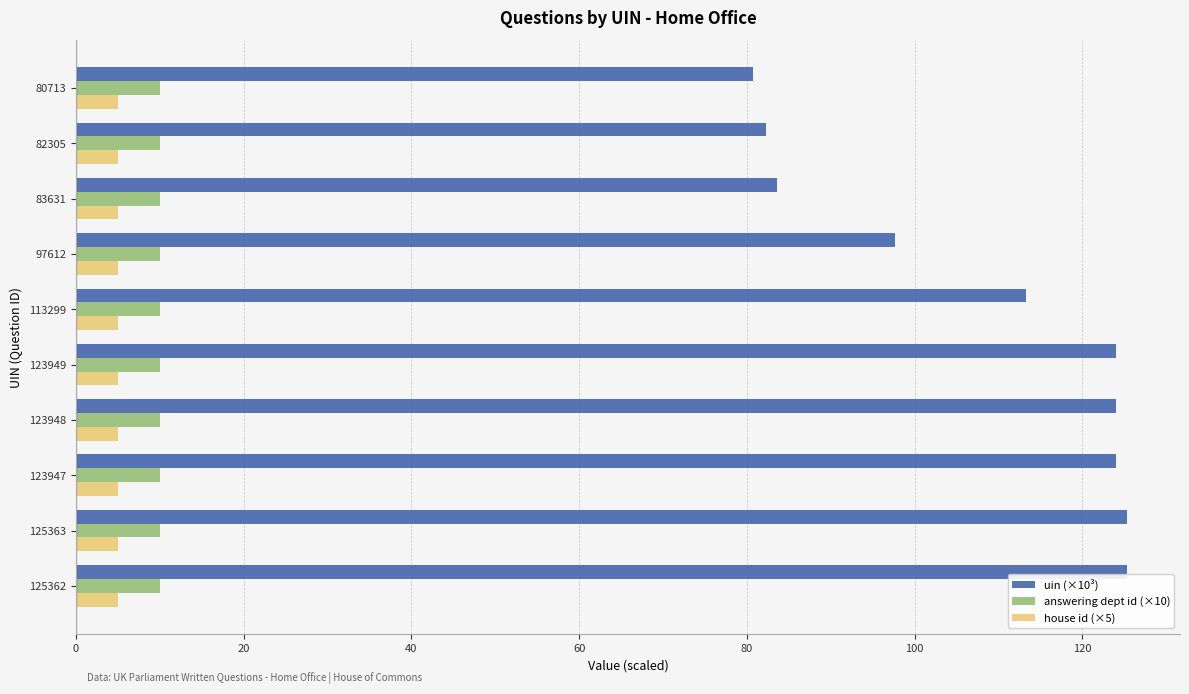

What is the lowest value of the uin (×10³) series?

80.7